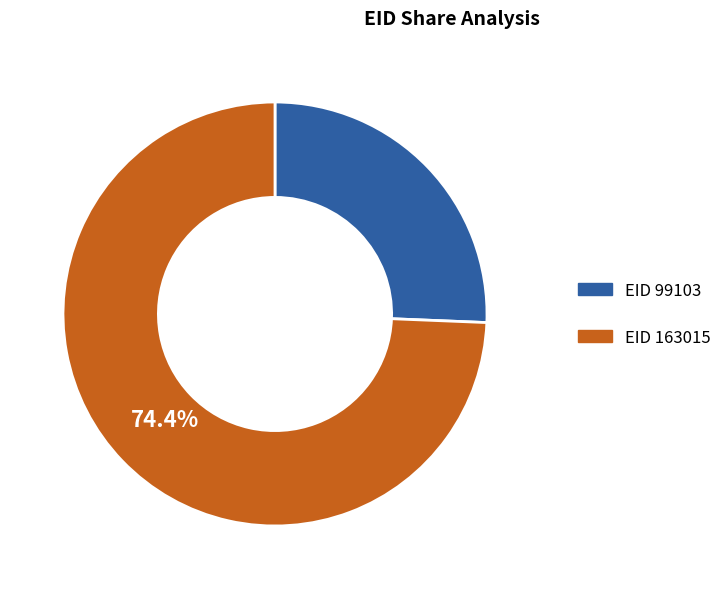

Does any single category account for the majority?

Yes